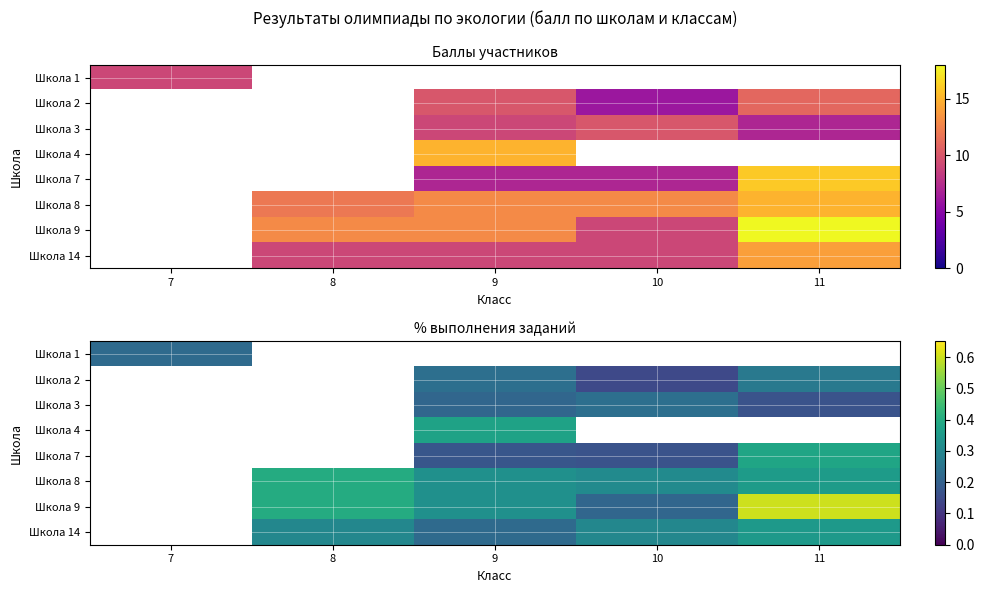

Count the number of categories in the chart.

5